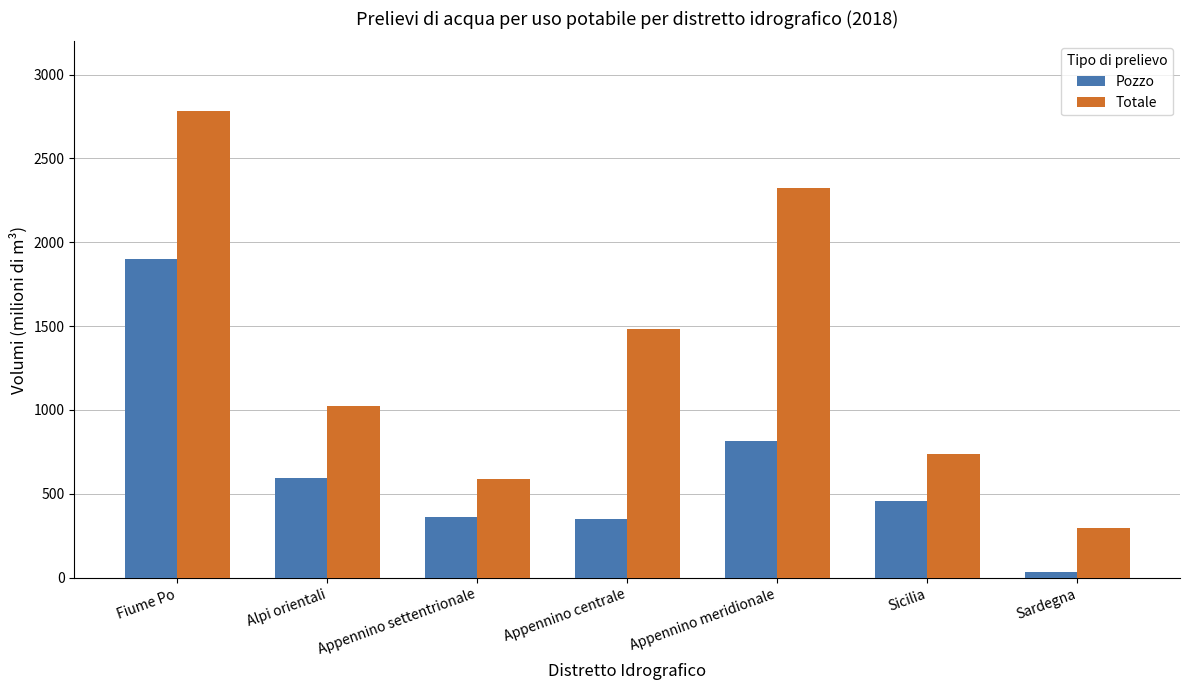

What is the label of the 3rd bar from the right?

Appennino meridionale